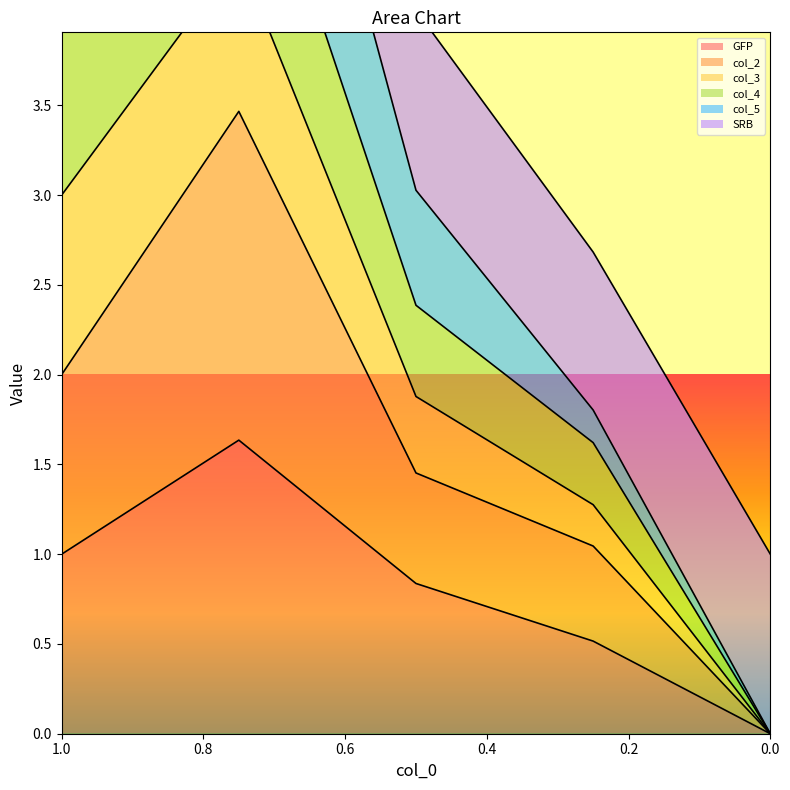

At which category is the sum across all series the highest?

0.75